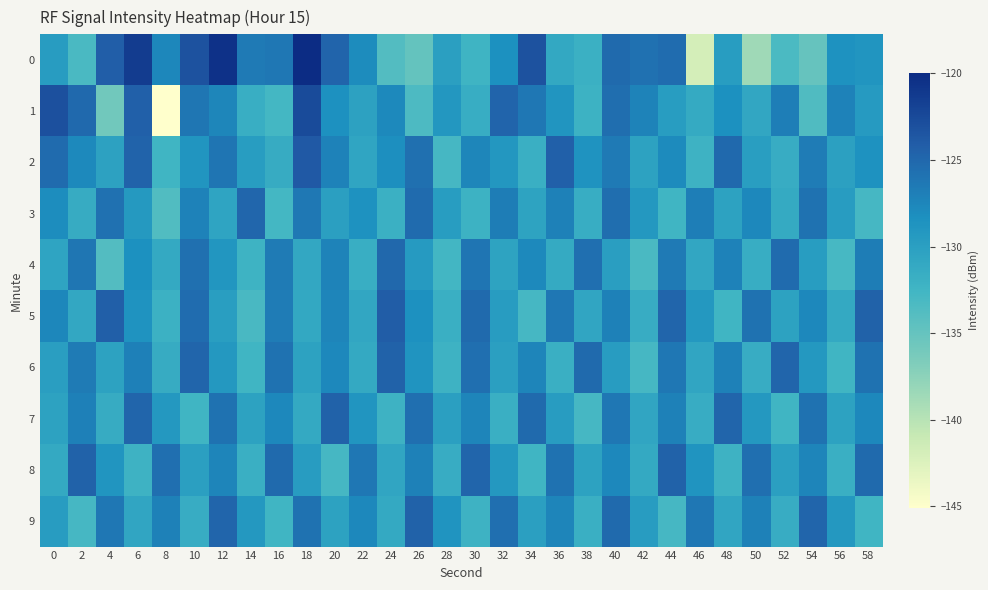

What is the spread (max minus min) of values at 44?

8.4